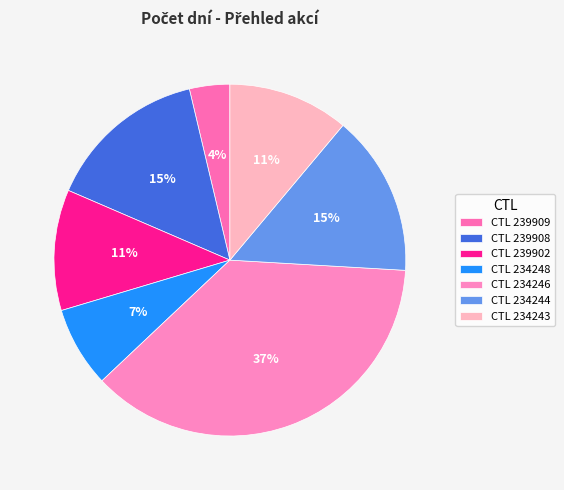

How many segments does this pie chart have?

7